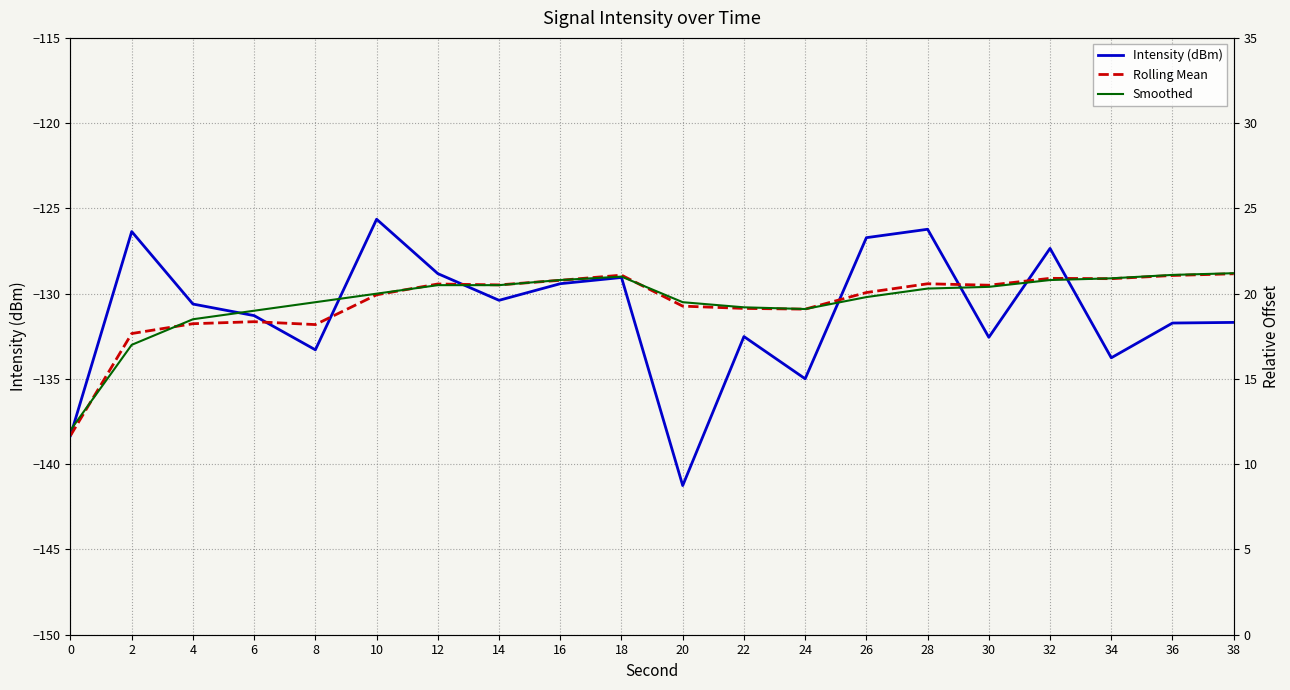

What is the total value across all series at 28?

-385.3